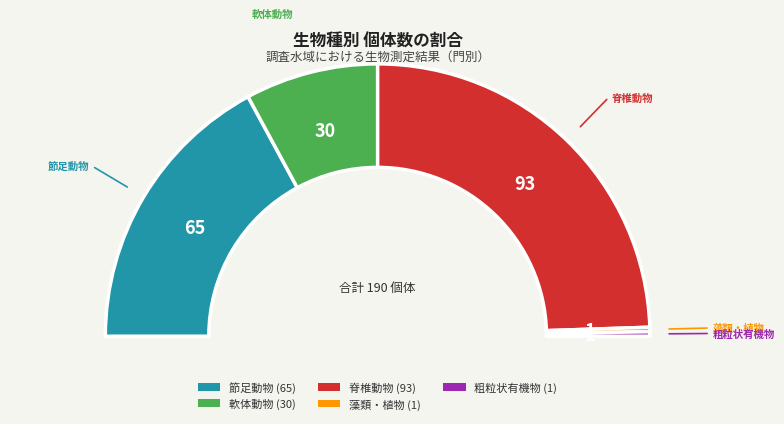

Which slice is the smallest?

藻類・植物